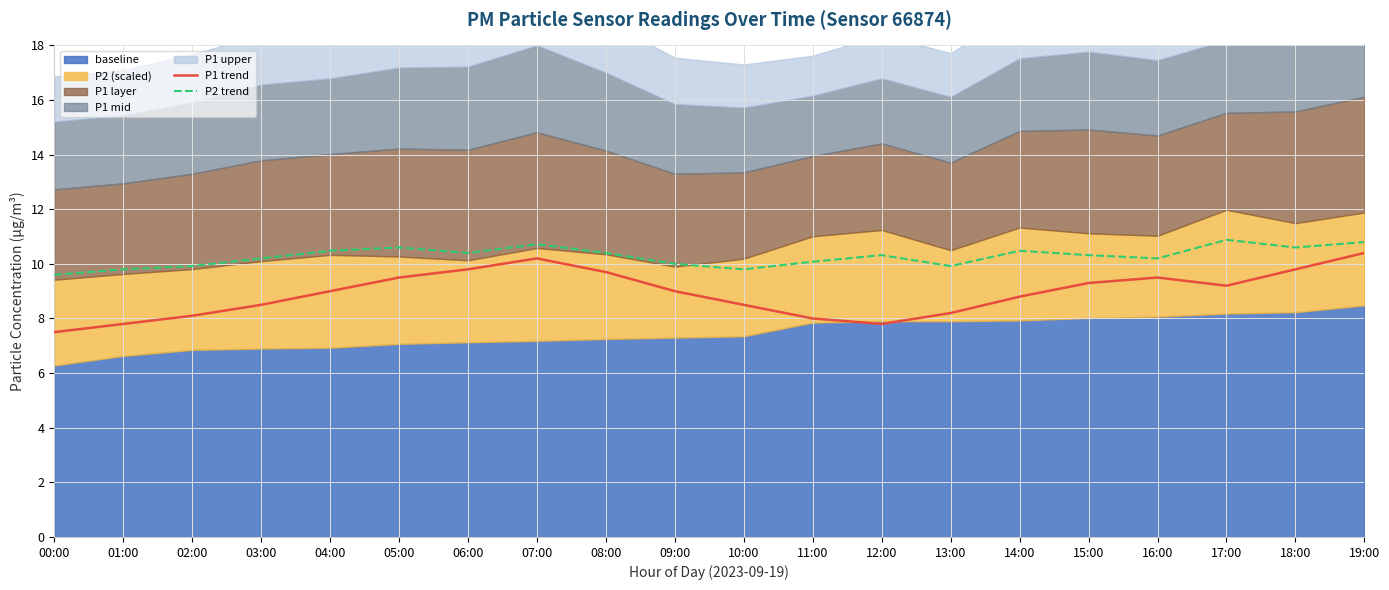

What is the label of the 20th point from the right?

00:00